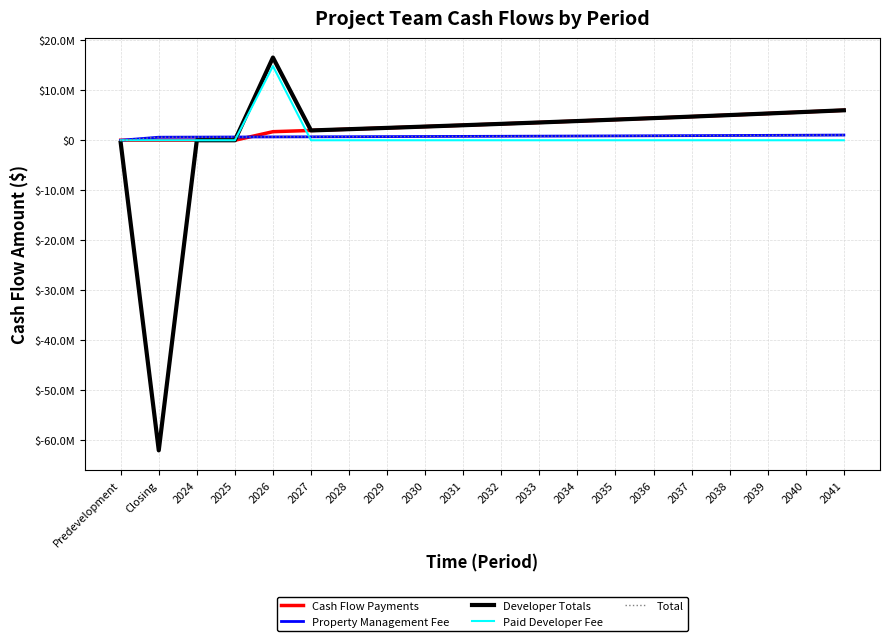

What is the sum of all Total values?

15371523.5